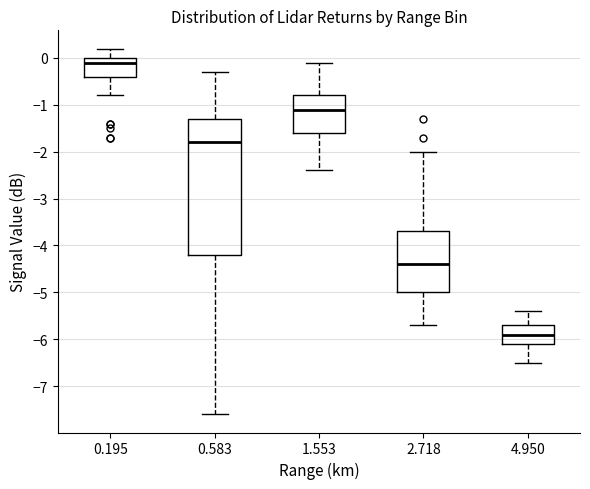

Which box is the tallest, from its lower edge to its upper edge?

0.583